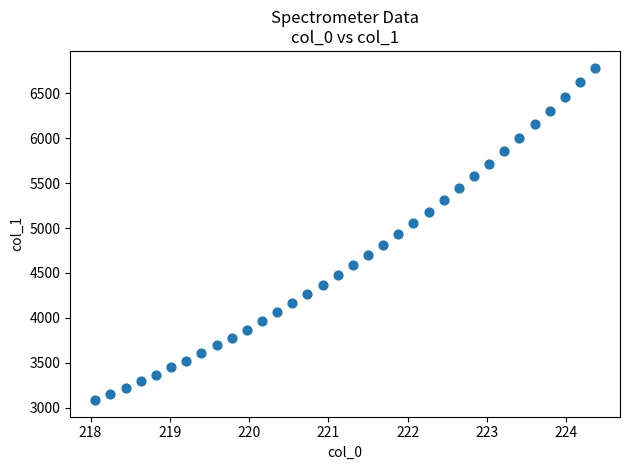

What is the range of Y values (max minus min)?

3704.8